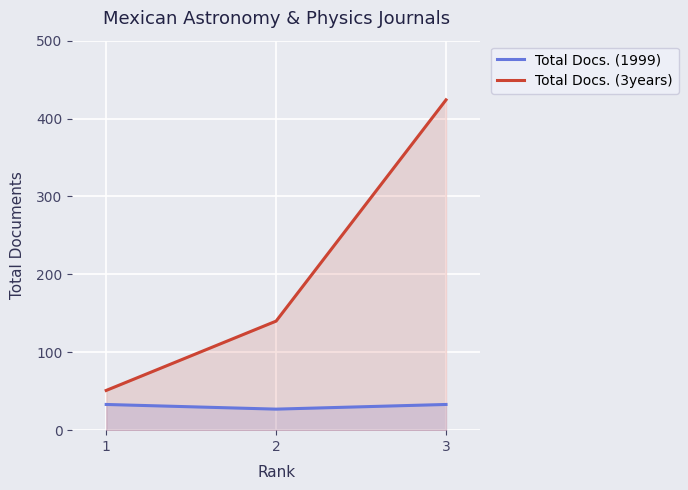

Where does the Total Docs. (3years) series first go above 140?

3